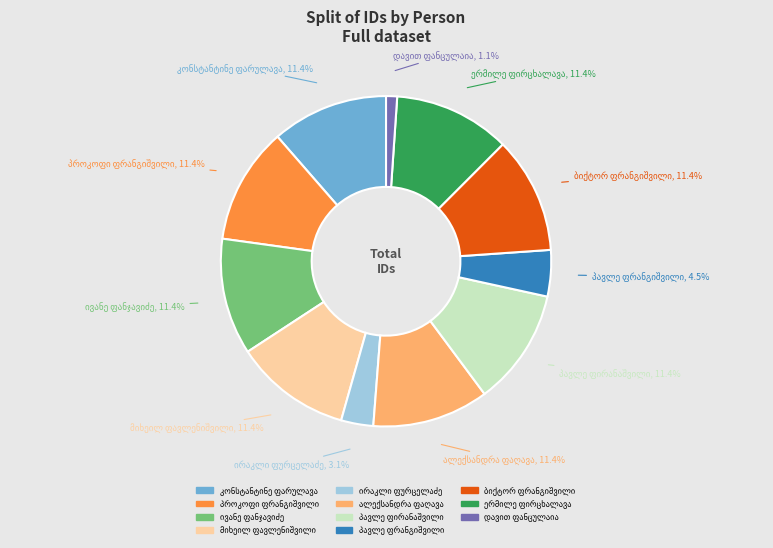

Is there any slice that represents more than half of the pie?

No